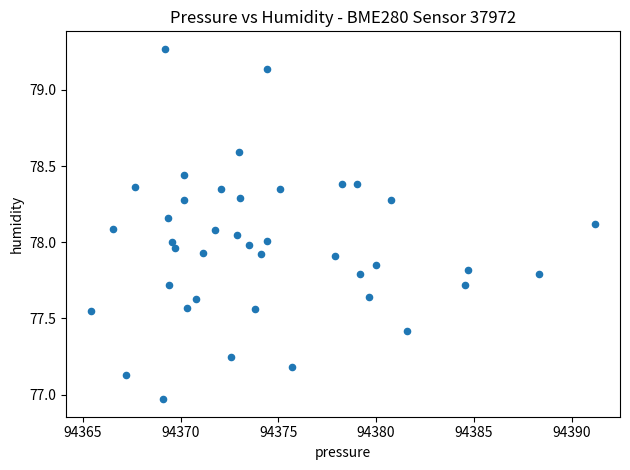

What is the range of Y values (max minus min)?

2.3